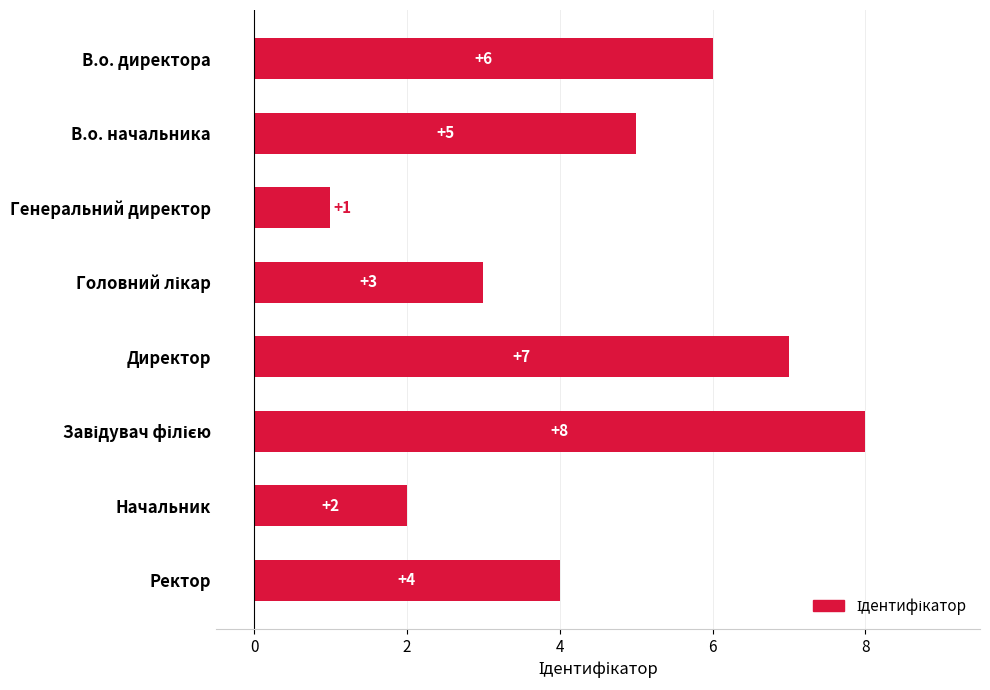

How many values are between 3 and 7?

5